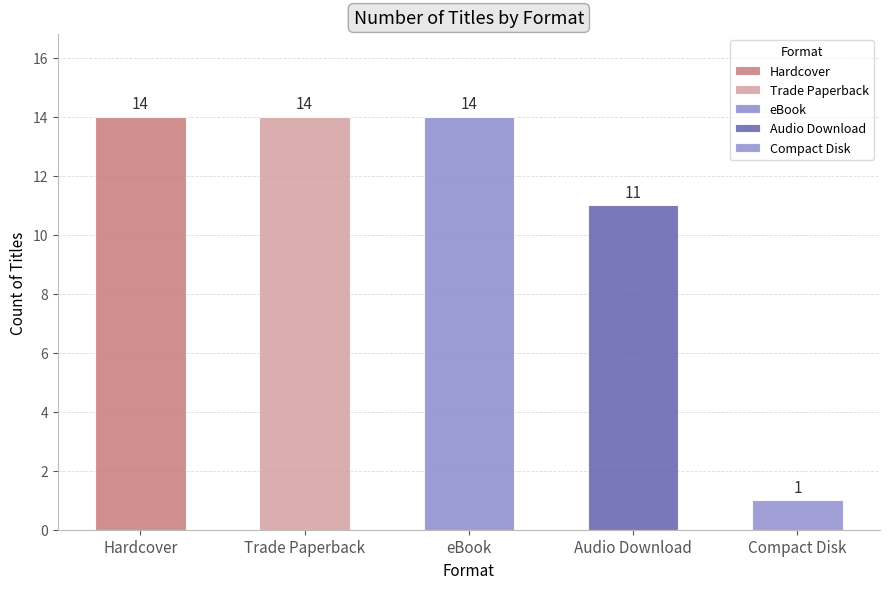

List the labels in order of value, largest first.

Hardcover, Trade Paperback, eBook, Audio Download, Compact Disk